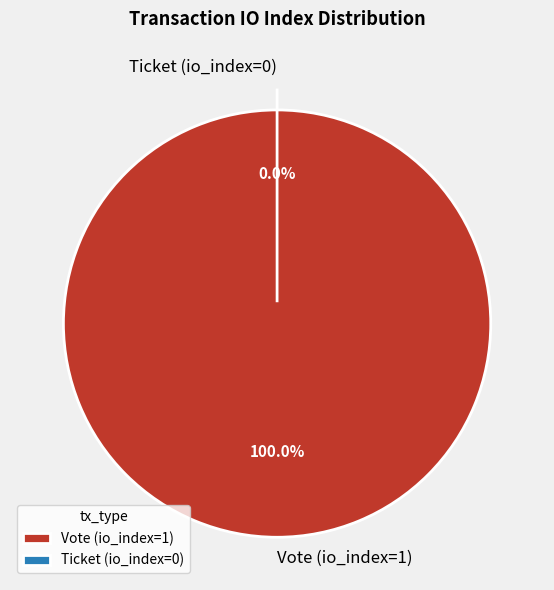

What percentage is the Vote (io_index=1) slice, to the nearest percent?

100%